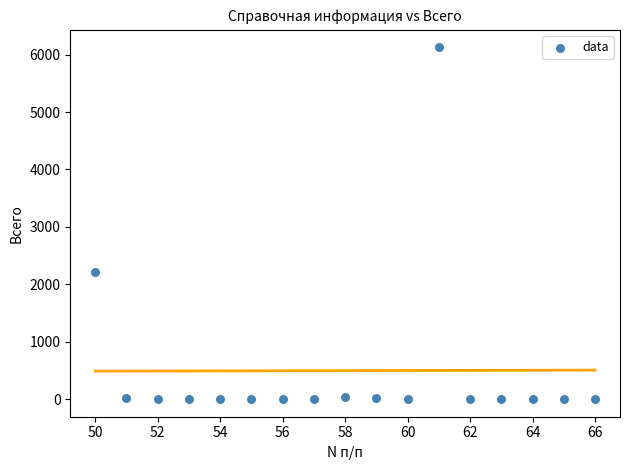

What is the range of X values (max minus min)?

16.0